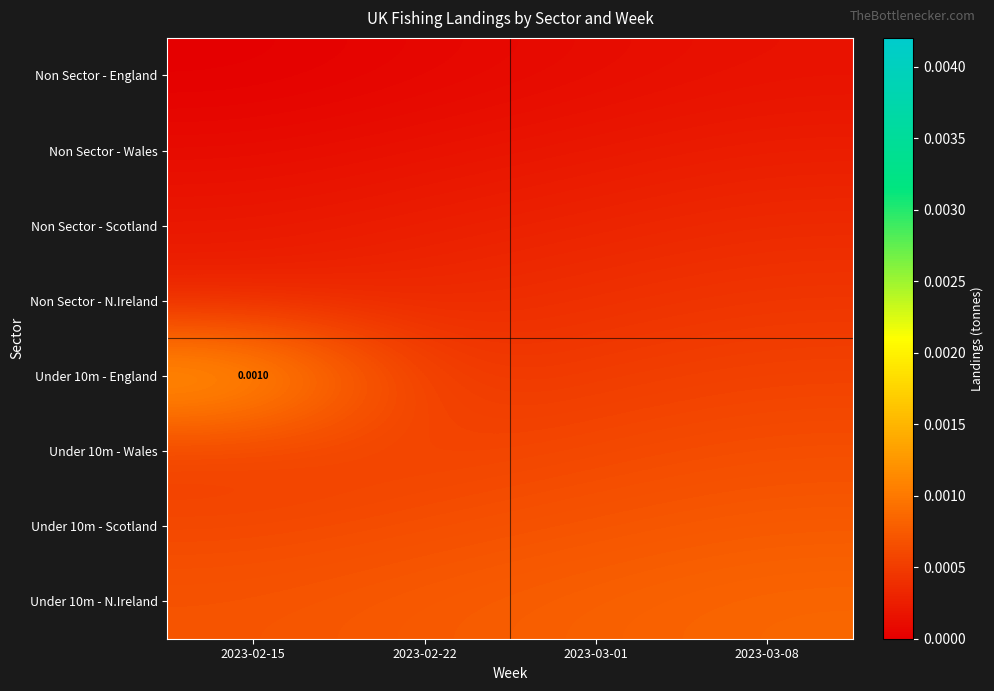

Rank the series by their maximum value, from lowest to highest.

Non Sector - England, Non Sector - Wales, Non Sector - Scotland, Non Sector - N.Ireland, Under 10m - Wales, Under 10m - Scotland, Under 10m - N.Ireland, Under 10m - England